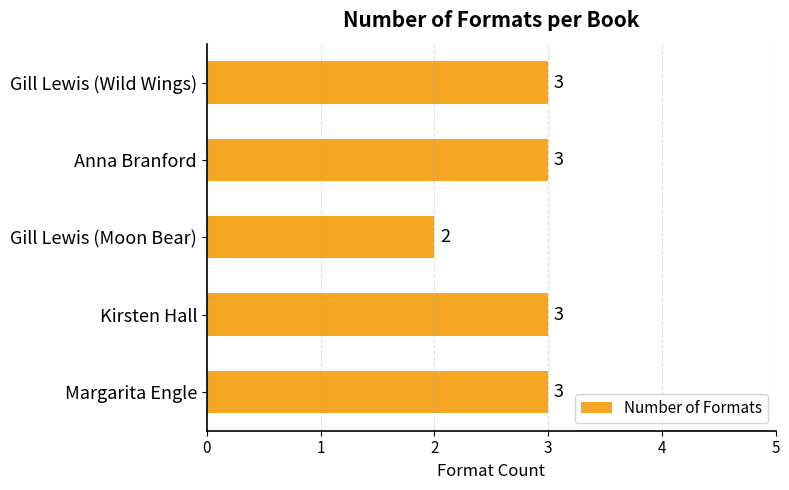

What value does the data have at Kirsten Hall?

3